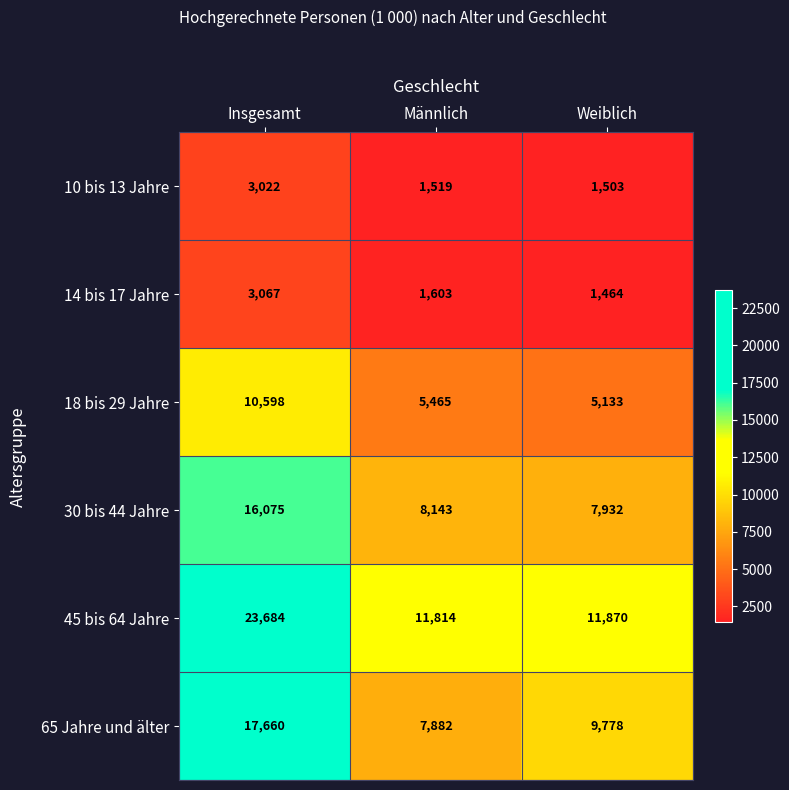

What is the total value across all series at Männlich?

36426